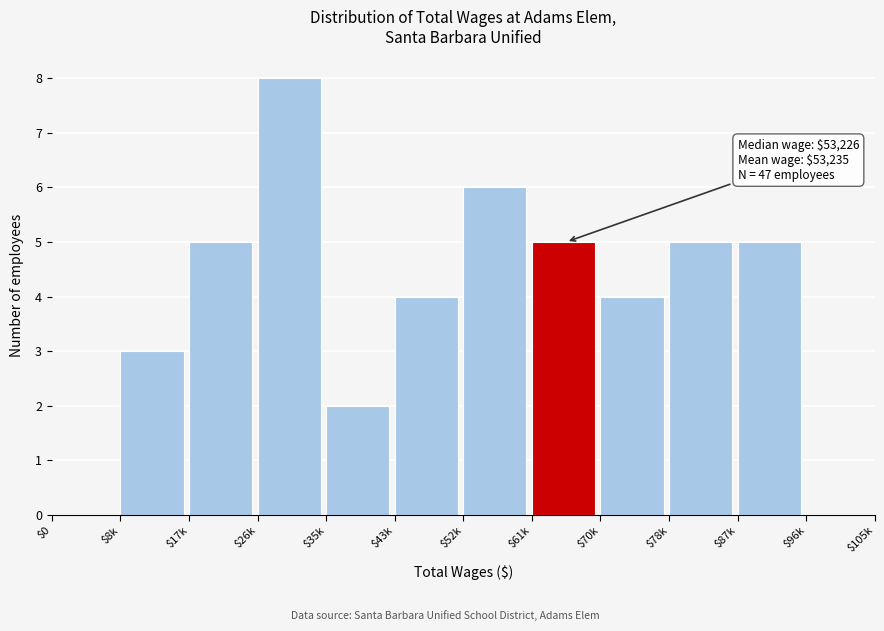

Read the value at $61k.

5